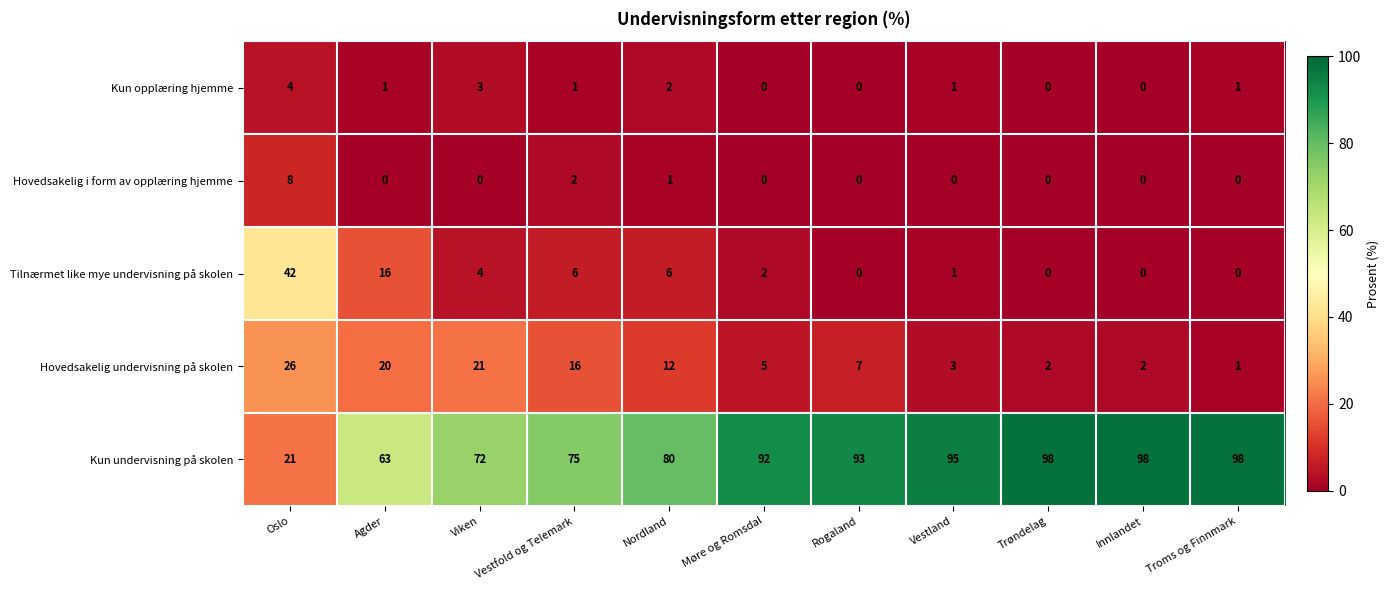

Which category has the highest value in the Kun opplæring hjemme series?

Oslo